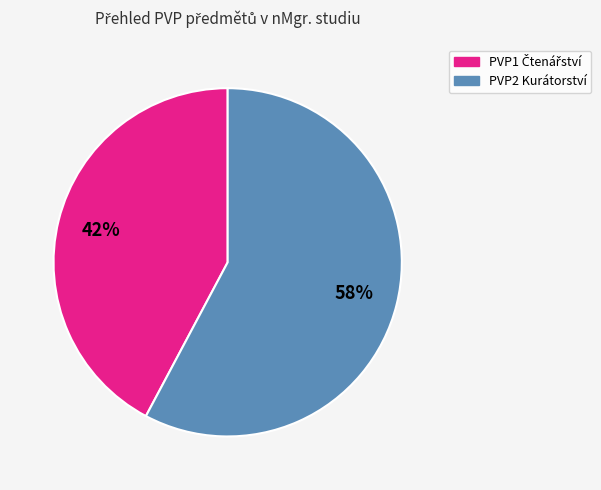

Which category has the biggest portion of the pie?

PVP2 Kurátorství